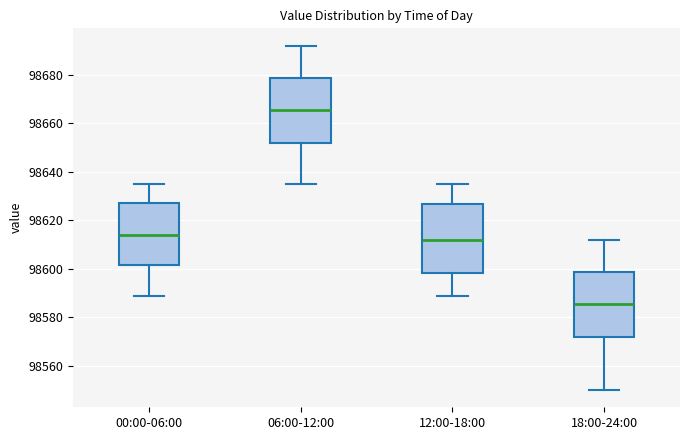

Where does the upper whisker of the box for 06:00-12:00 end on the y-axis? The values are not printed on the chart, so give them approximately, as read against the axis.

98692